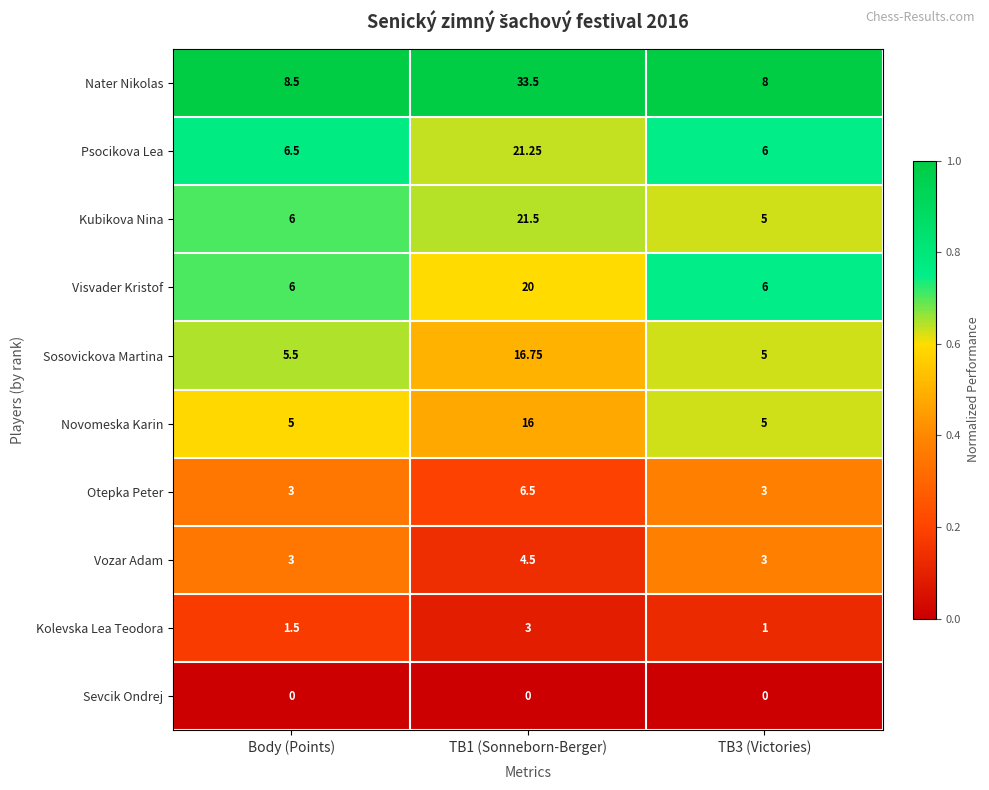

At which label is Nater Nikolas closest to 20?

Body (Points)